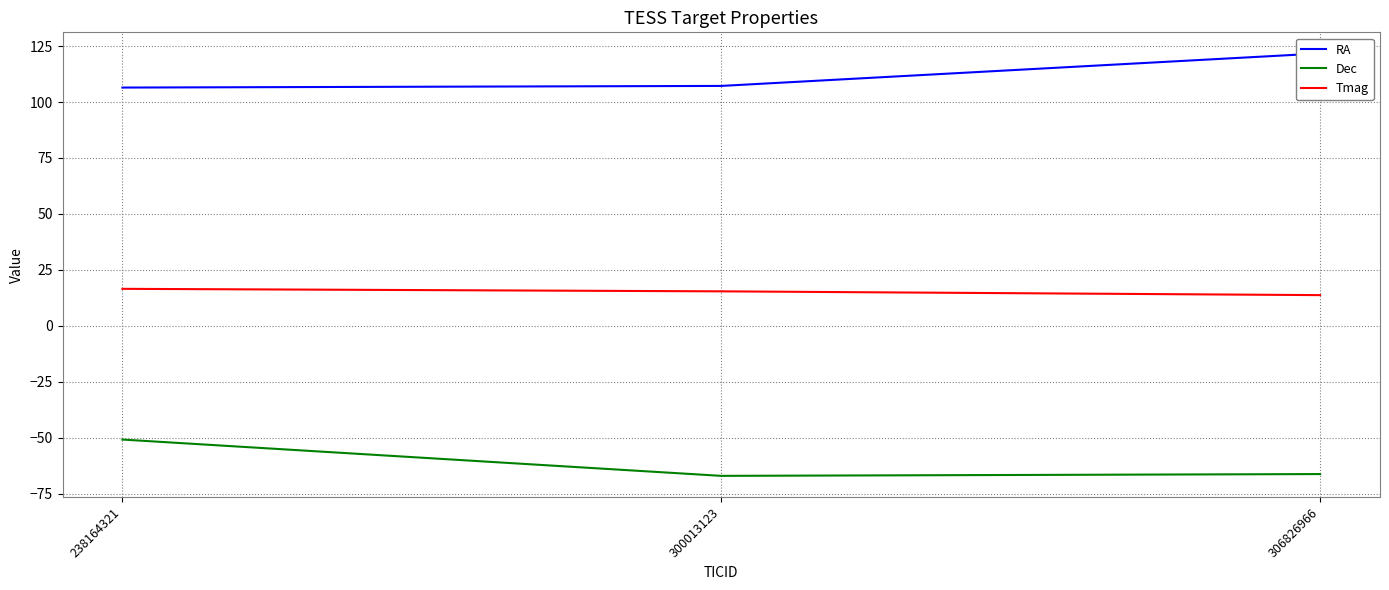

What is the value of the Tmag point at the 3rd from the left?

13.7